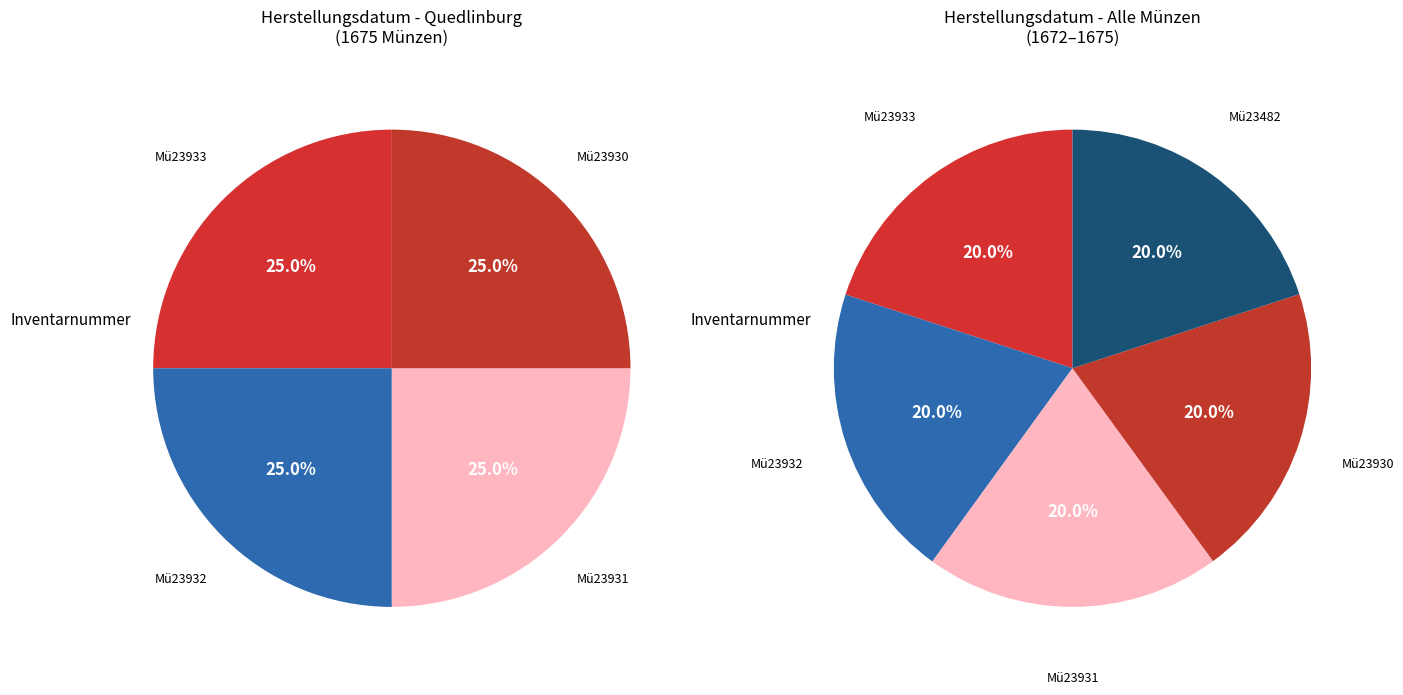

The Mü23930 slice represents 34% of the pie. True or false?

False